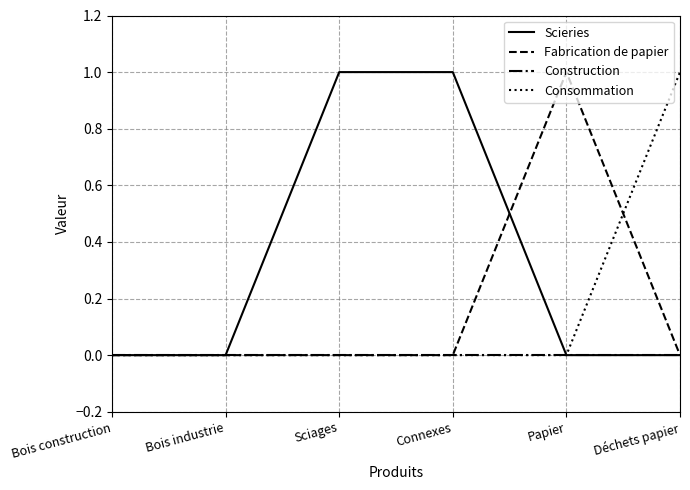

Between Bois construction and Connexes, which series saw the biggest shift?

Scieries